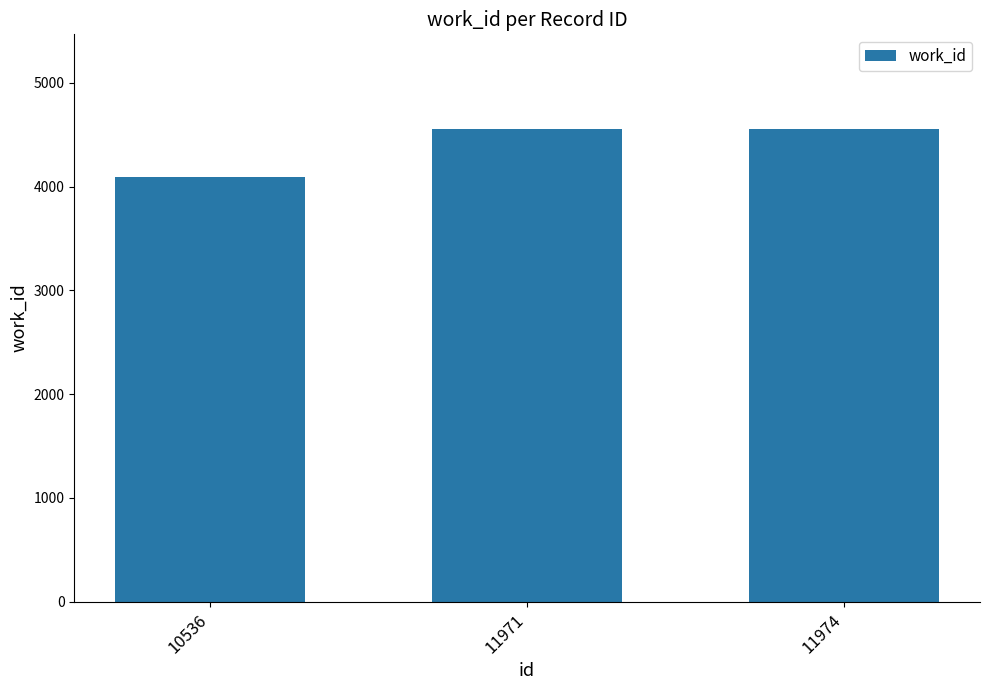

Reading left to right, what are all the values shown in this chart?

10536=4090	11971=4555	11974=4555